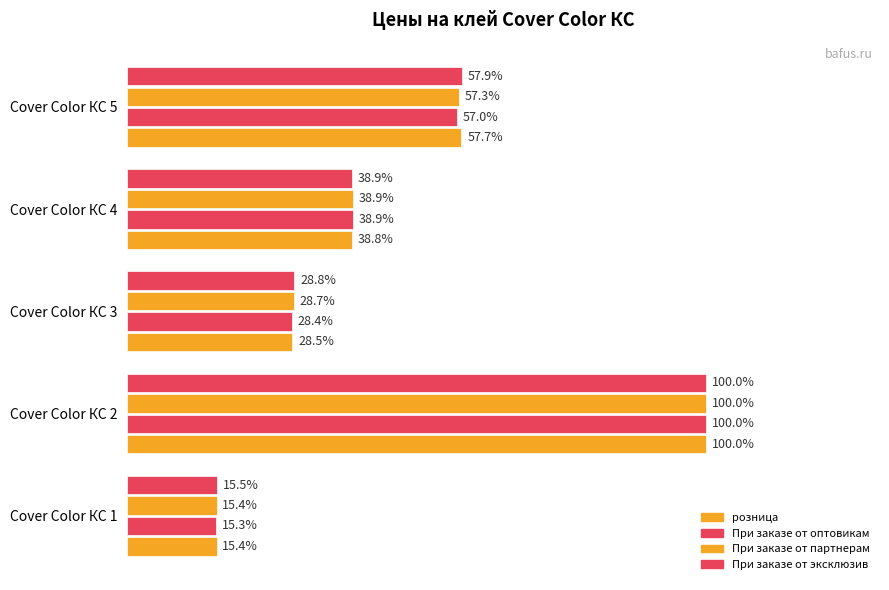

At how many categories does at least one series exceed 56?

2